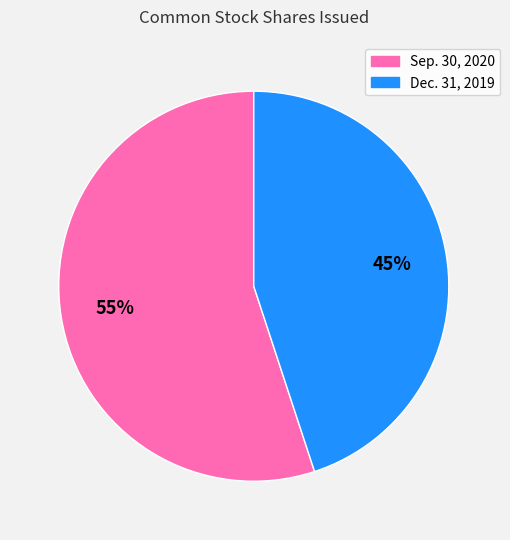

Is there any slice that represents more than half of the pie?

Yes